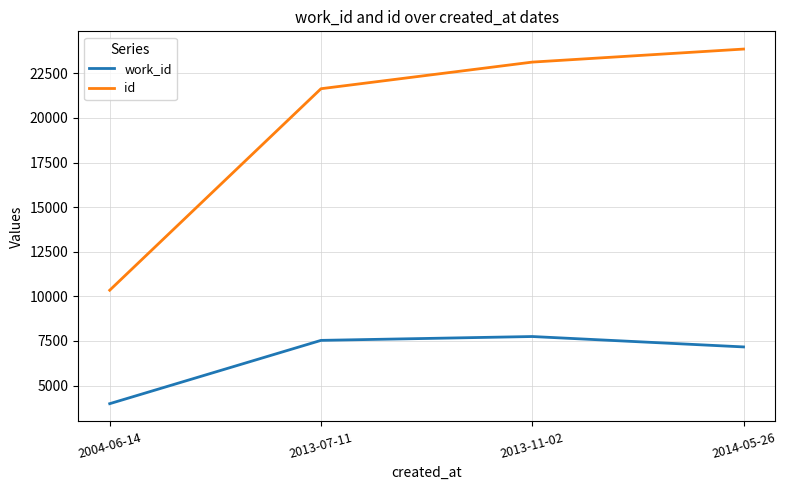

Where is id nearest to the value 17102?

2013-07-11